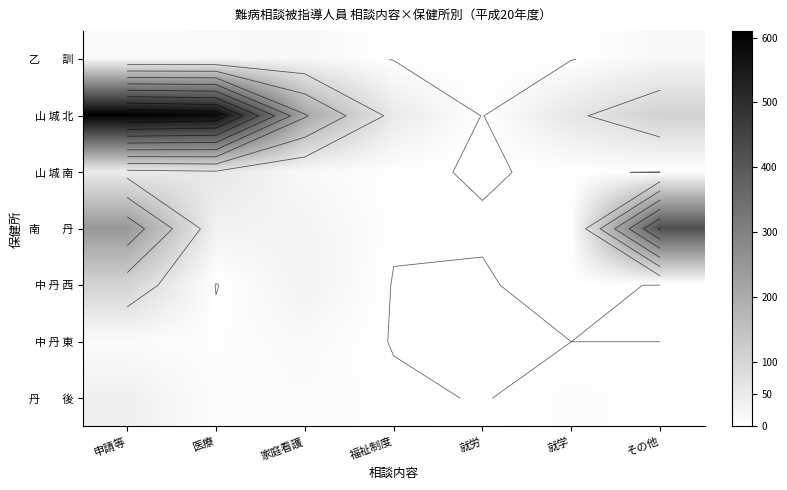

Rank the series by their maximum value, from lowest to highest.

中 丹 東, 乙 訓, 丹 後, 山 城 南, 中 丹 西, 南 丹, 山 城 北